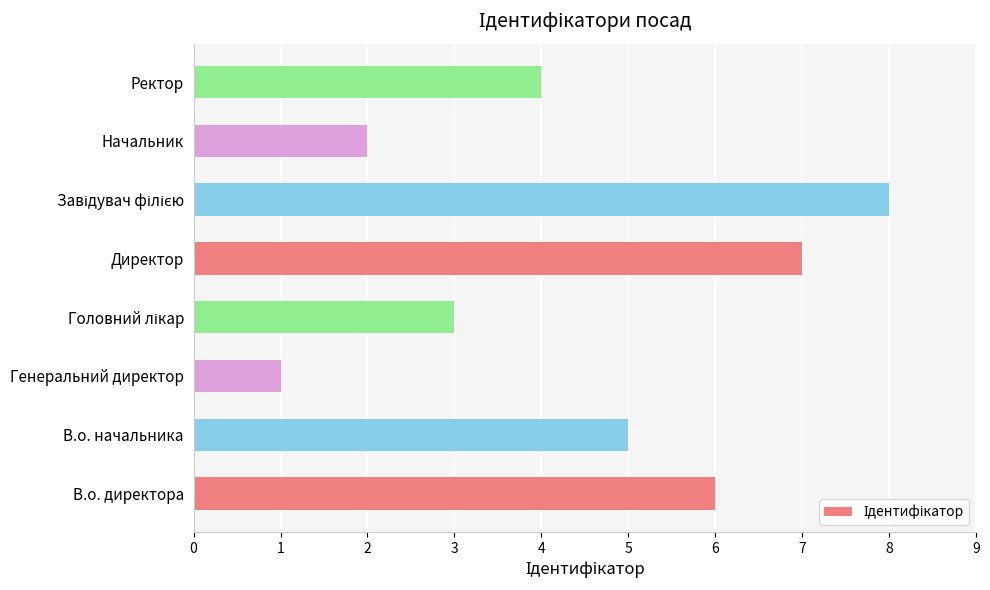

What is the difference between the maximum and minimum values?

7